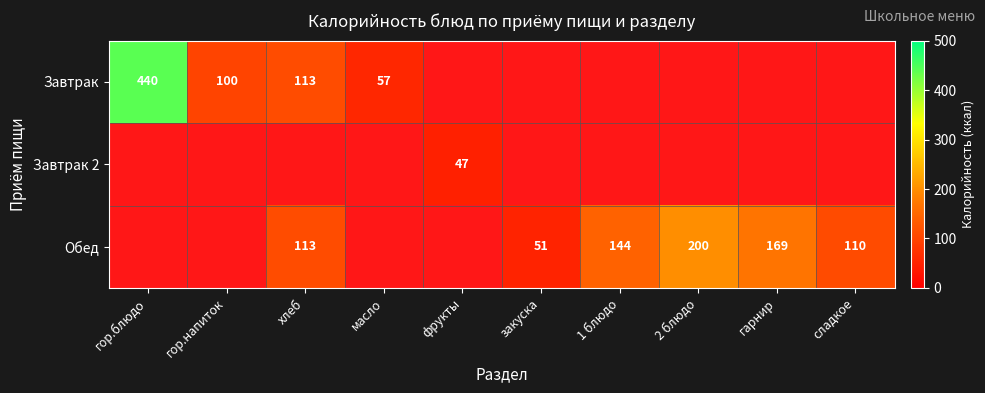

What is the minimum value shown in the chart?

47.0